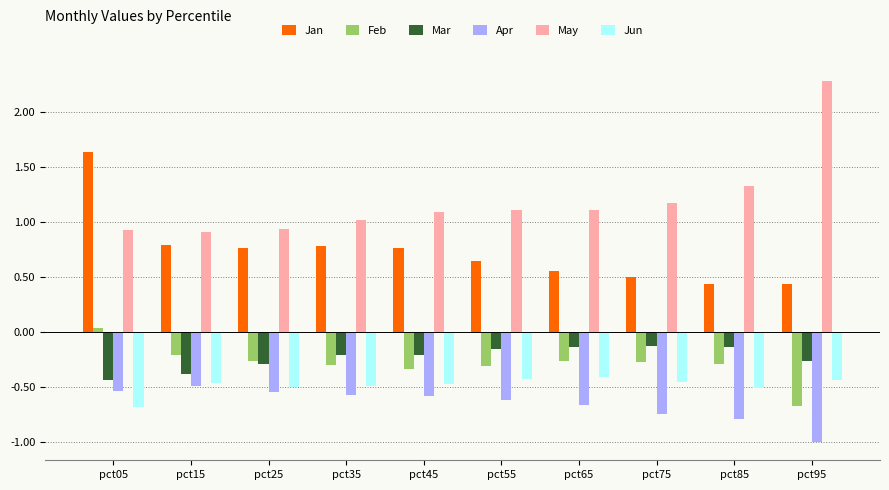

How many groups of bars are there?

10